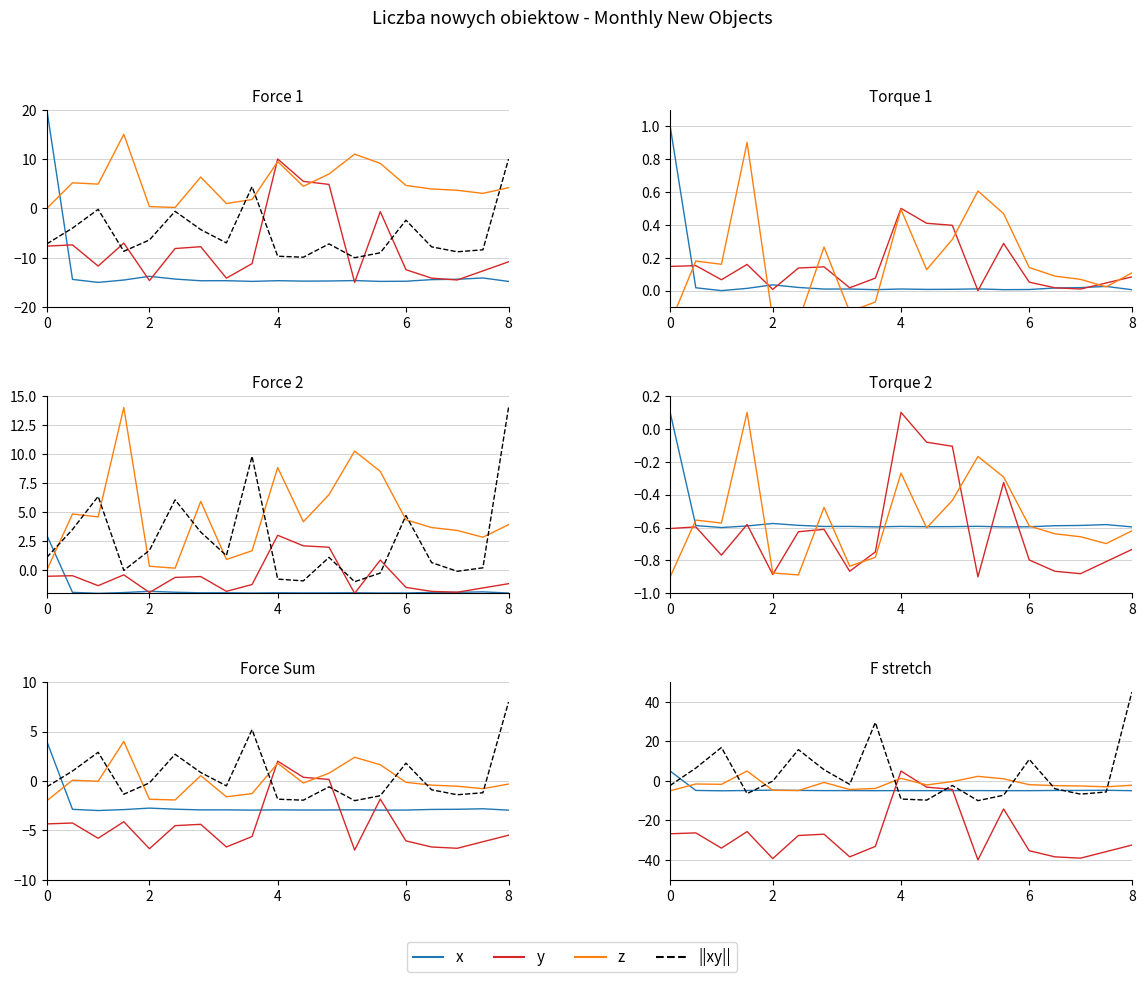

Reading left to right, list all the values displayed in this chart.

x: 5.0	-4.8	-5.0	-4.9	-4.6	-4.8	-4.9	-4.9	-4.9	-4.9	-4.9	-4.9	-4.9	-4.9	-4.9	-4.8	-4.8	-4.7	-4.9
y: -26.8	-26.3	-34.0	-25.7	-39.3	-27.6	-27.0	-38.5	-33.2	5.0	-3.2	-4.3	-40.0	-14.2	-35.4	-38.5	-39.1	-35.8	-32.5
z: -5.0	-1.5	-1.7	5.0	-4.8	-4.9	-0.8	-4.3	-3.8	1.3	-2.0	-0.4	2.3	1.1	-1.9	-2.4	-2.6	-3.0	-2.2
||xy||: -2.3	6.5	16.9	-6.4	-0.1	15.8	5.7	-1.8	29.6	-9.2	-9.7	-2.3	-10.0	-7.2	10.9	-4.0	-6.7	-5.6	45.0